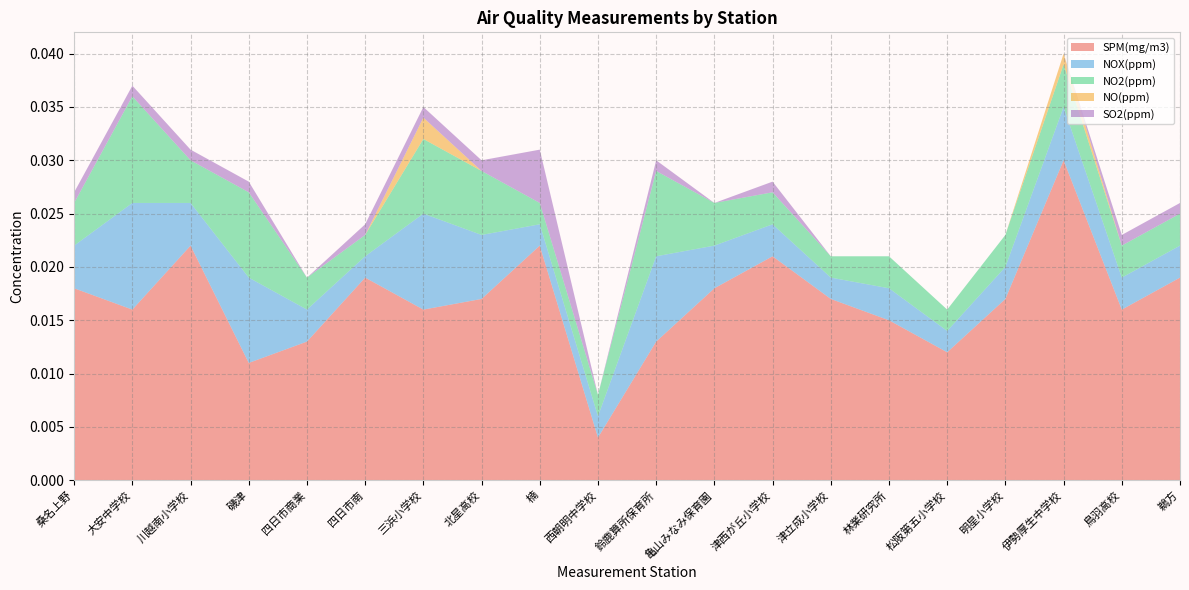

Reading right to left, extract all data points from this chart.

SPM(mg/m3): 0.0	0.0	0.0	0.0	0.0	0.0	0.0	0.0	0.0	0.0	0.0	0.0	0.0	0.0	0.0	0.0	0.0	0.0	0.0	0.0
NOX(ppm): 0.0	0.0	0.0	0.0	0.0	0.0	0.0	0.0	0.0	0.0	0.0	0.0	0.0	0.0	0.0	0.0	0.0	0.0	0.0	0.0
NO2(ppm): 0.0	0.0	0.0	0.0	0.0	0.0	0.0	0.0	0.0	0.0	0.0	0.0	0.0	0.0	0.0	0.0	0.0	0.0	0.0	0.0
NO(ppm): 0.0	0.0	0.0	0.0	0.0	0.0	0.0	0.0	0.0	0.0	0.0	0.0	0.0	0.0	0.0	0.0	0.0	0.0	0.0	0.0
SO2(ppm): 0.0	0.0	0.0	0.0	0.0	0.0	0.0	0.0	0.0	0.0	0.0	0.0	0.0	0.0	0.0	0.0	0.0	0.0	0.0	0.0